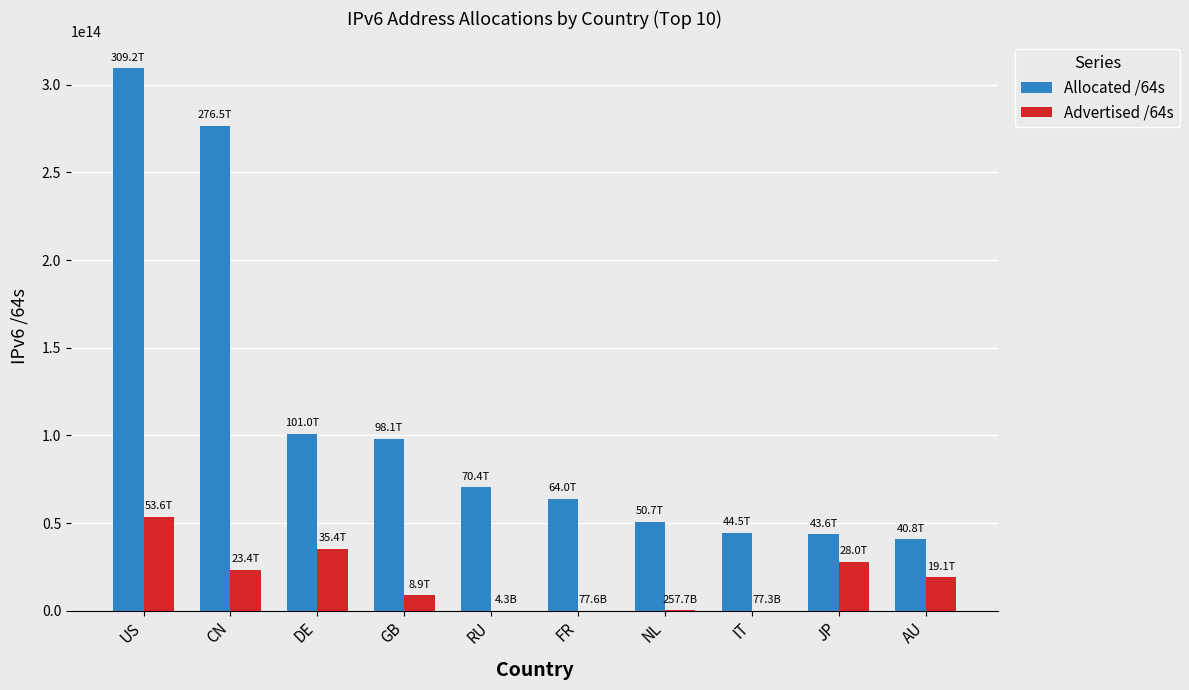

Which series changed the most between US and FR?

Allocated /64s